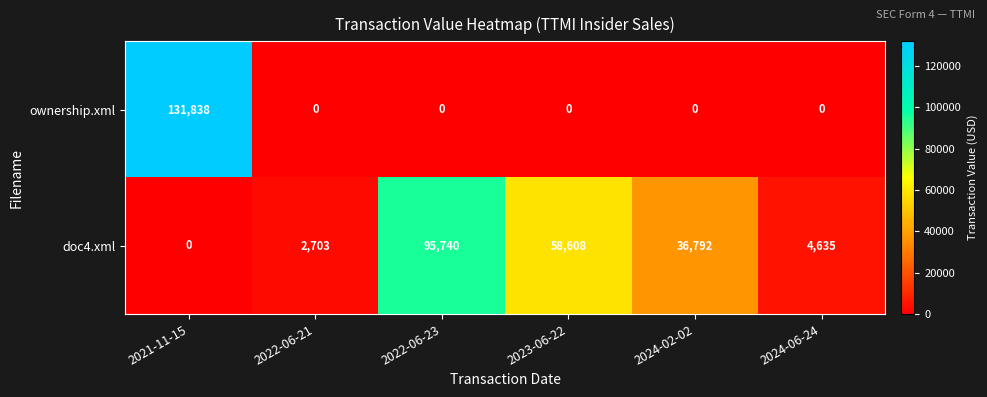

List the series in order of their peak value, highest first.

ownership.xml, doc4.xml